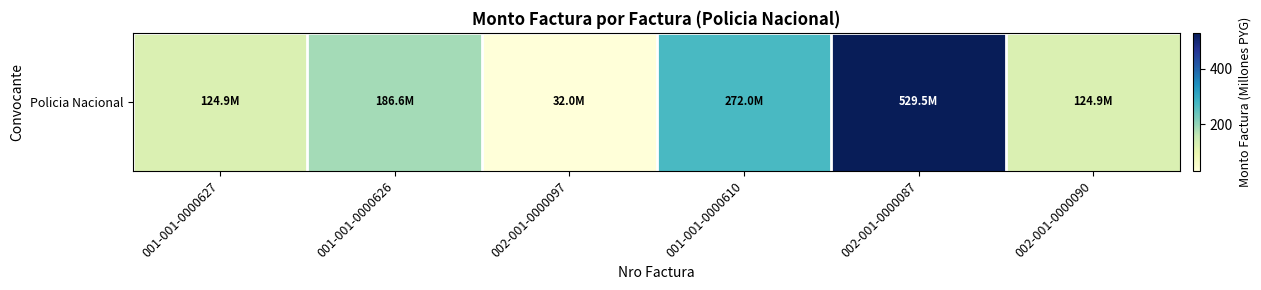

Where is the data nearest to the value 280?

001-001-0000610